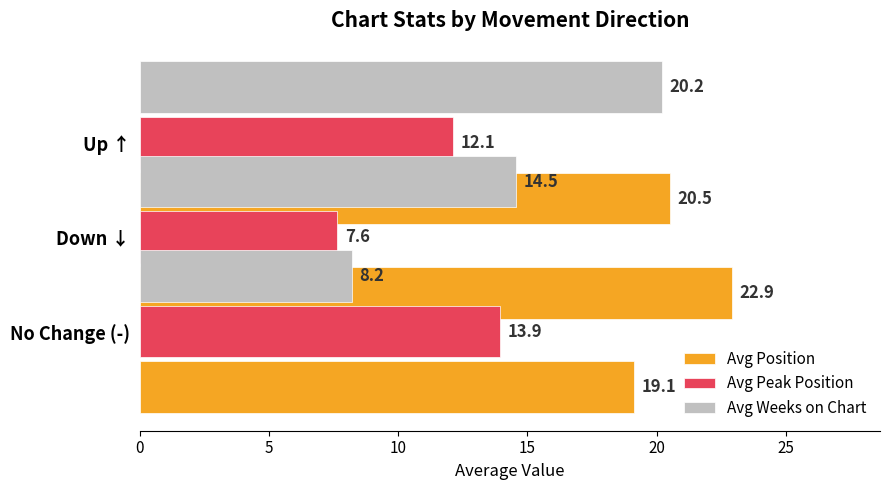

What is the difference between the highest and lowest values at 5?

15.3